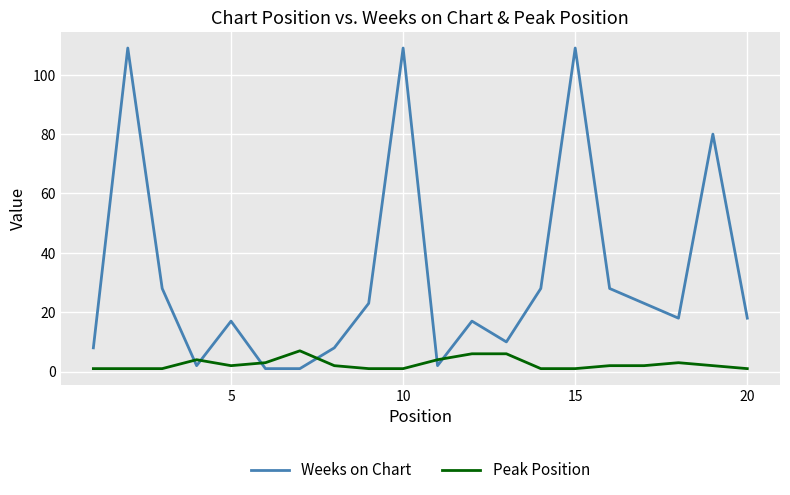

Which series has the largest total across all categories?

Weeks on Chart